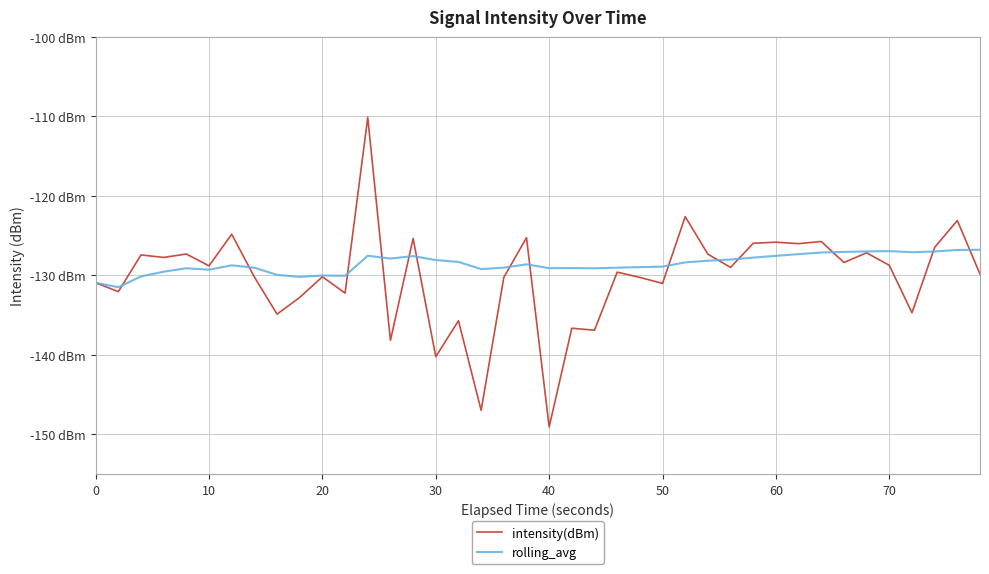

How many interior local valleys does the intensity(dBm) series have?

15